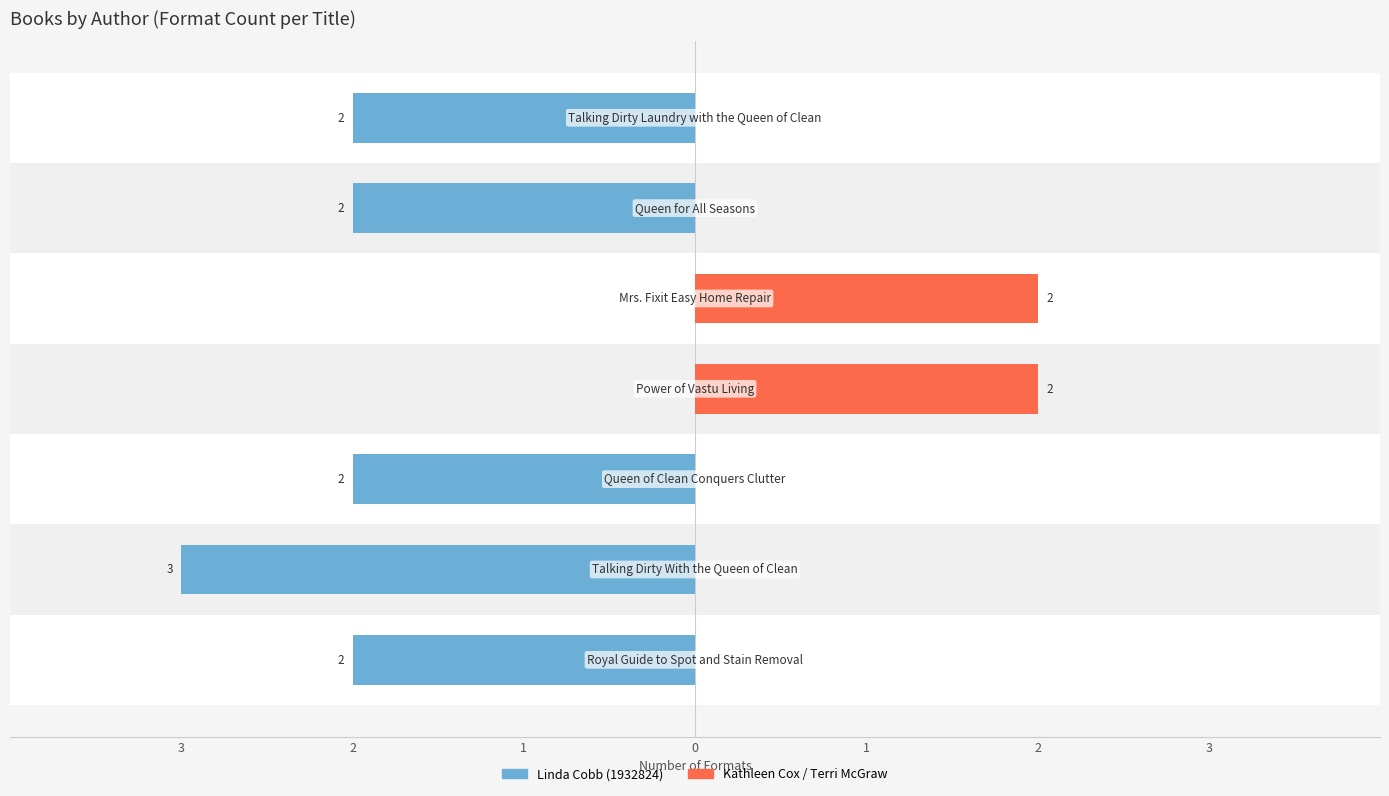

How many positive values does the Kathleen Cox / Terri McGraw series have?

2